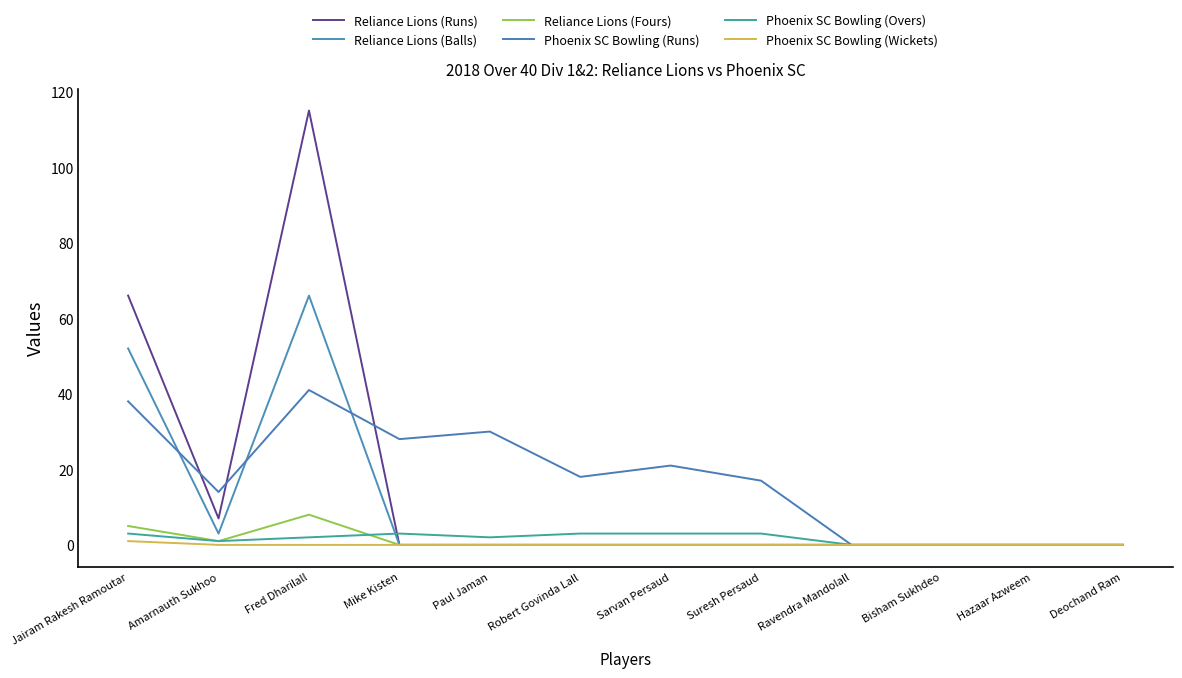

Where is the first local minimum for Reliance Lions (Runs)?

Amarnauth Sukhoo